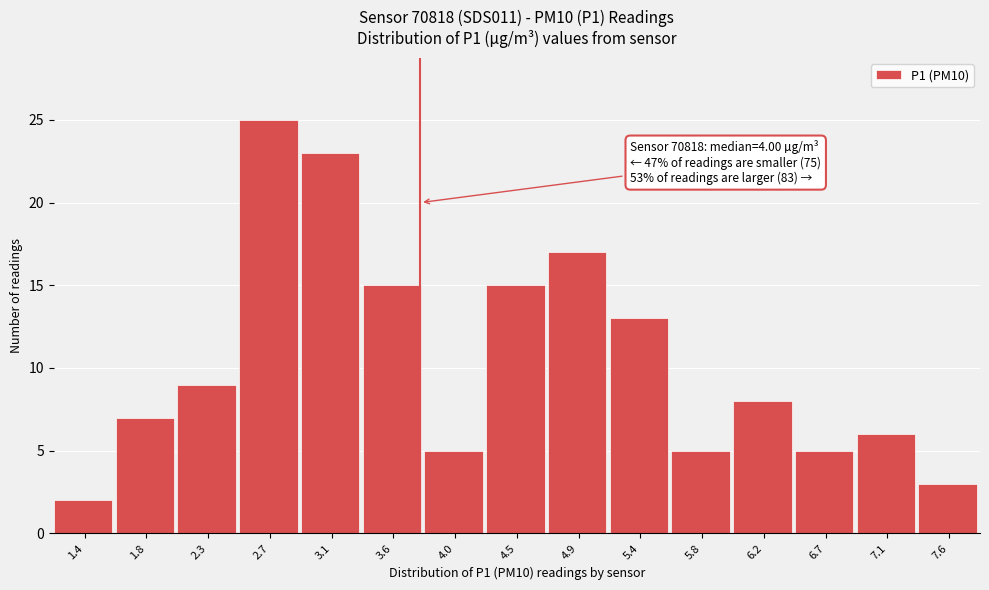

Reading left to right, what are all the values shown in this chart?

1.4=2	1.8=7	2.3=9	2.7=25	3.1=23	3.6=15	4.0=5	4.5=15	4.9=17	5.4=13	5.8=5	6.2=8	6.7=5	7.1=6	7.6=3